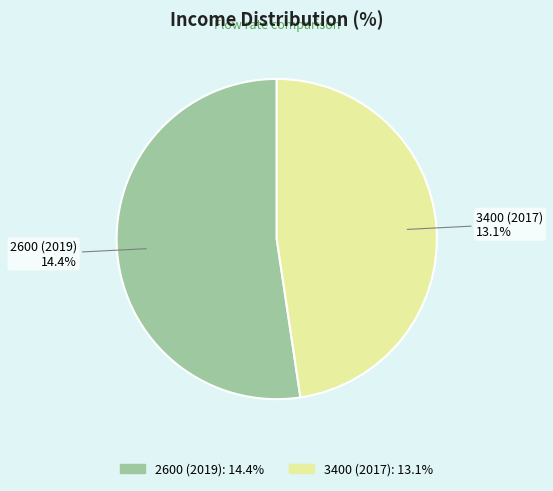

Rank the categories by value from highest to lowest.

2600 (2019), 3400 (2017)